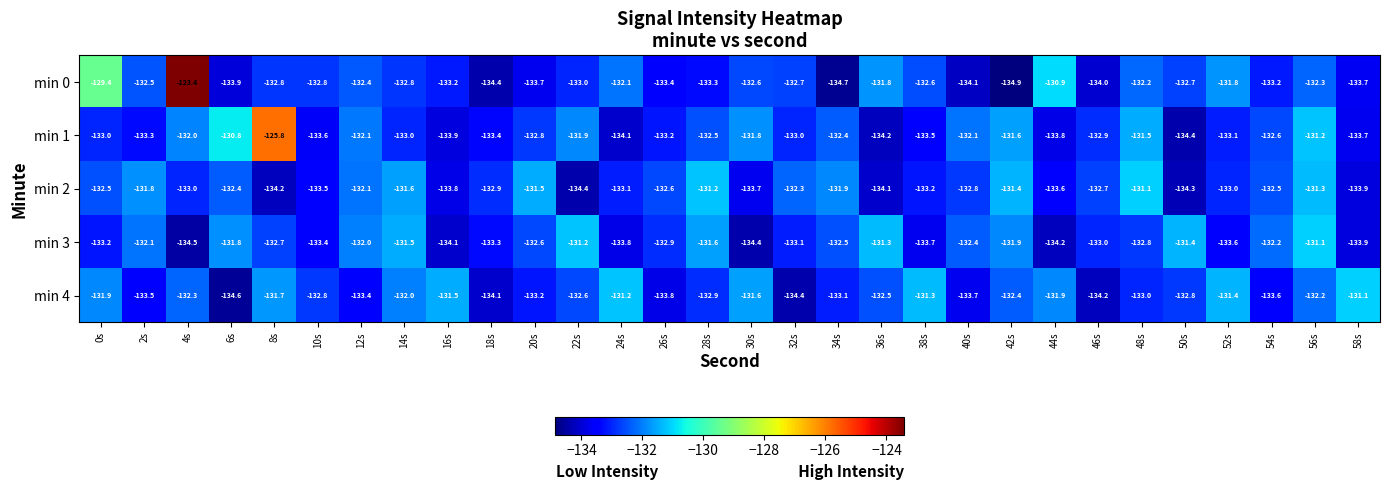

Is it true that min 2 equals -133.0 at 52s?

True